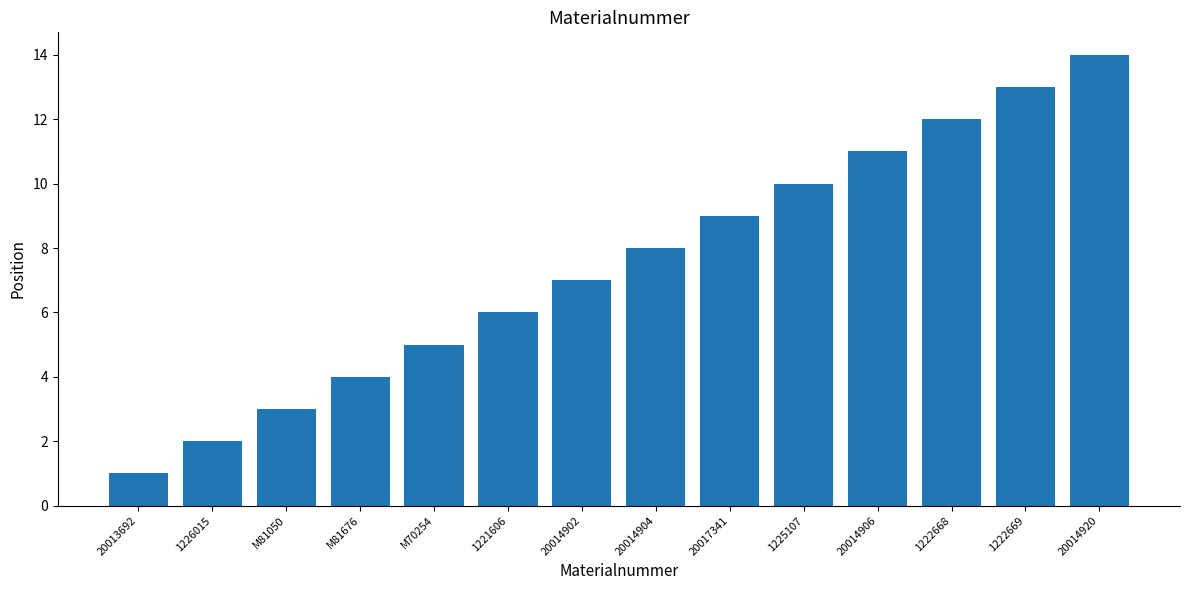

True or false: the data shows 1 at M81676.

False